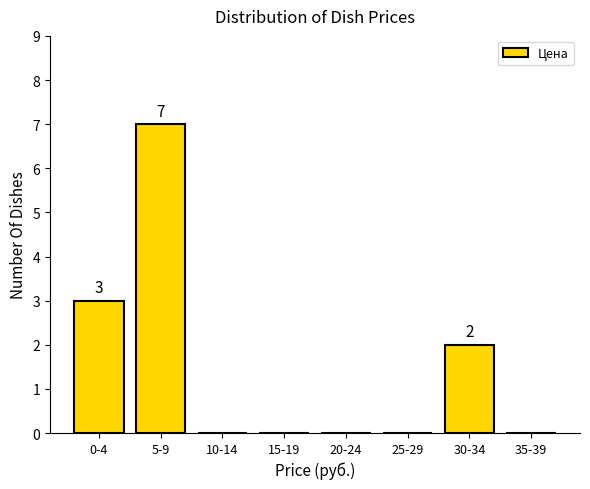

Reading left to right, extract all data points from this chart.

0-4=3	5-9=7	10-14=0	15-19=0	20-24=0	25-29=0	30-34=2	35-39=0